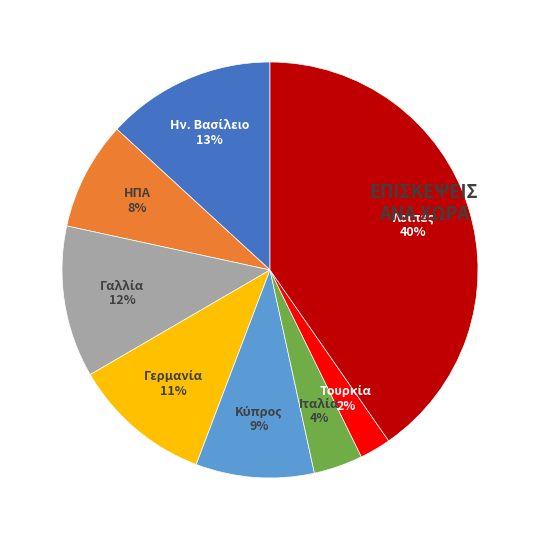

Is there any slice that represents more than half of the pie?

No